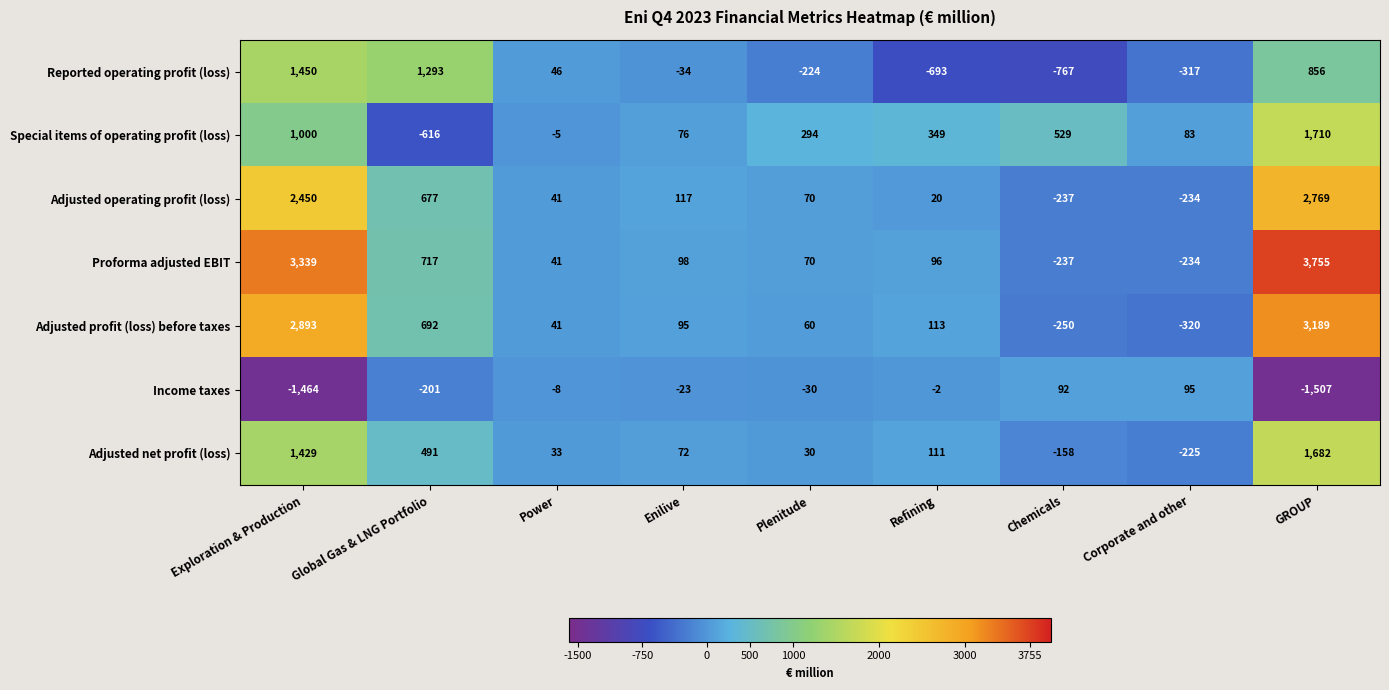

The value of Adjusted profit (loss) before taxes at Power is 9. True or false?

False